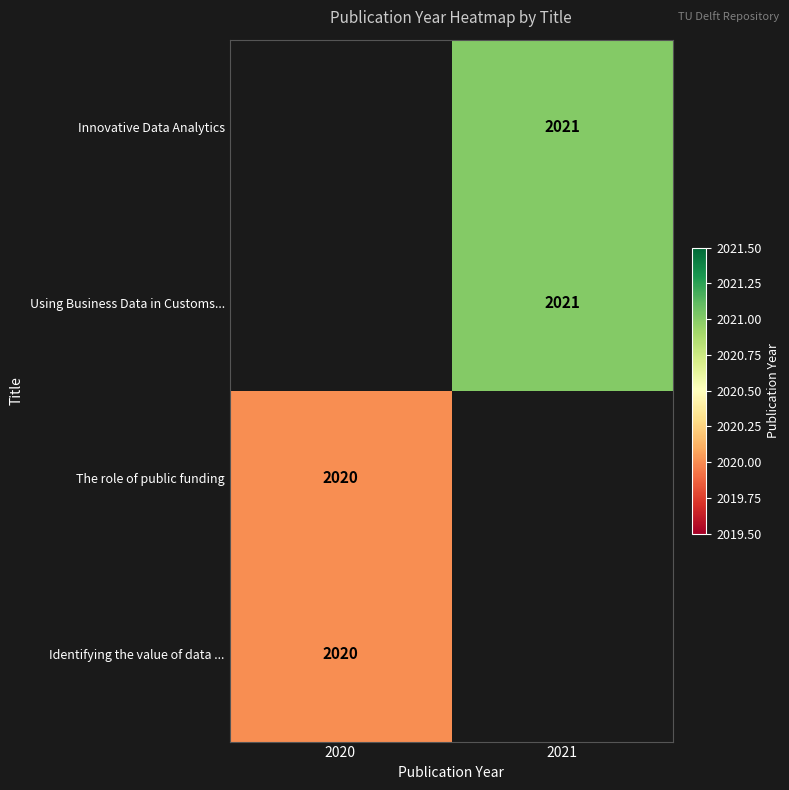

Which label corresponds to the largest value in the chart?

2021